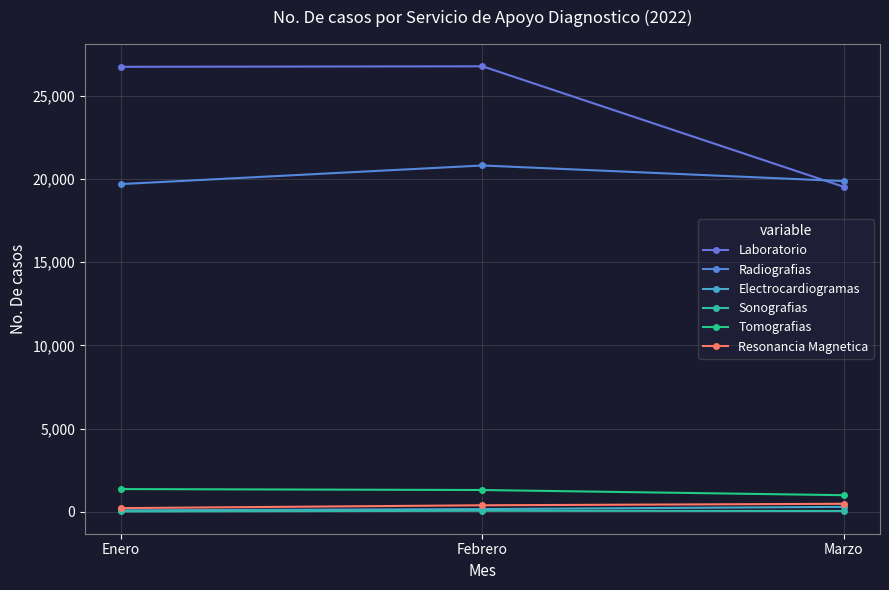

Between Enero and Marzo, which series saw the biggest shift?

Laboratorio